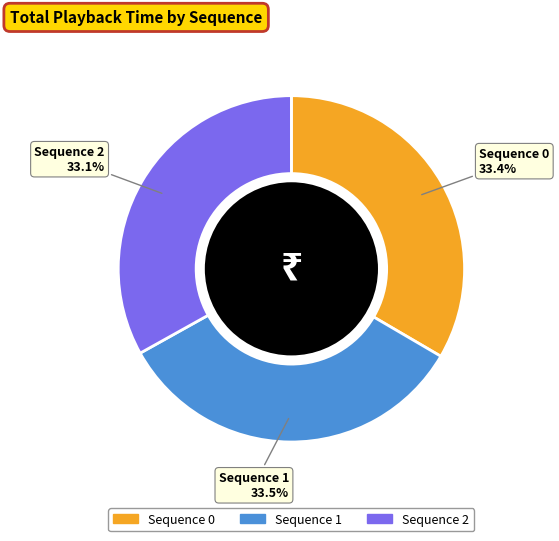

Is there a majority slice in this chart?

No